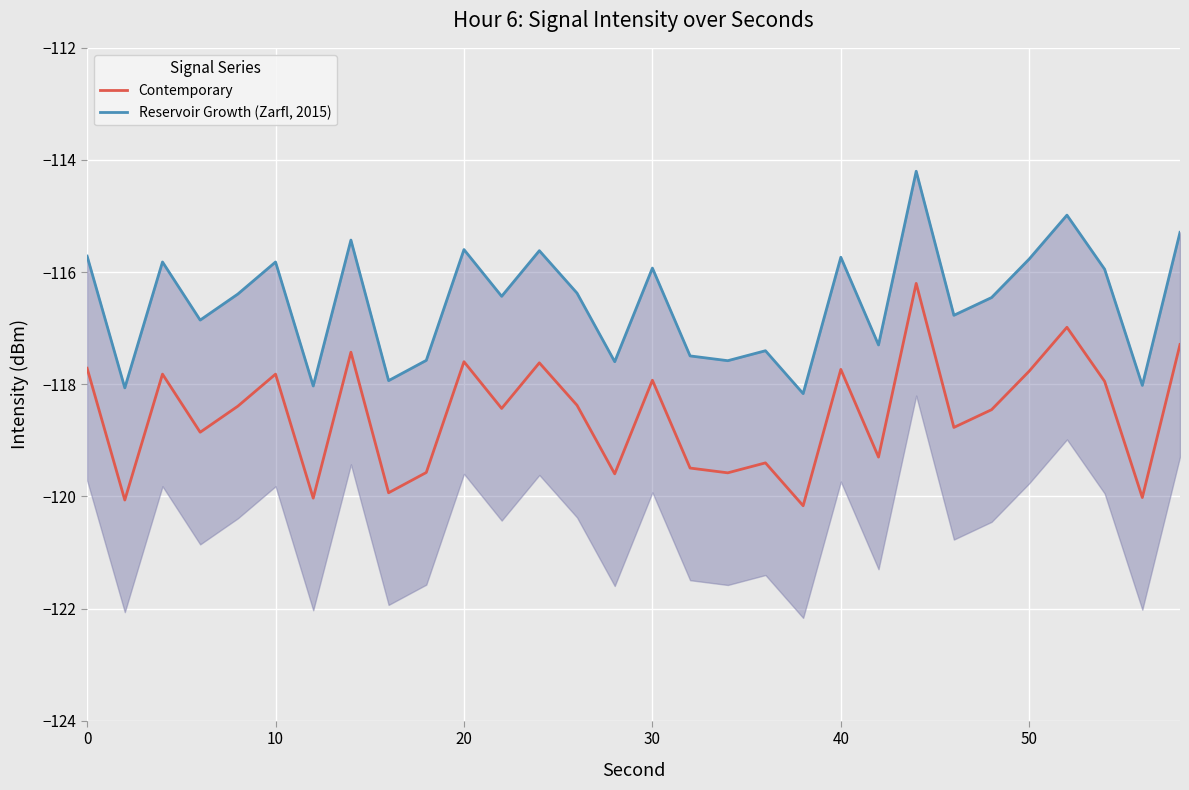

What is the minimum value for Contemporary?

-120.2